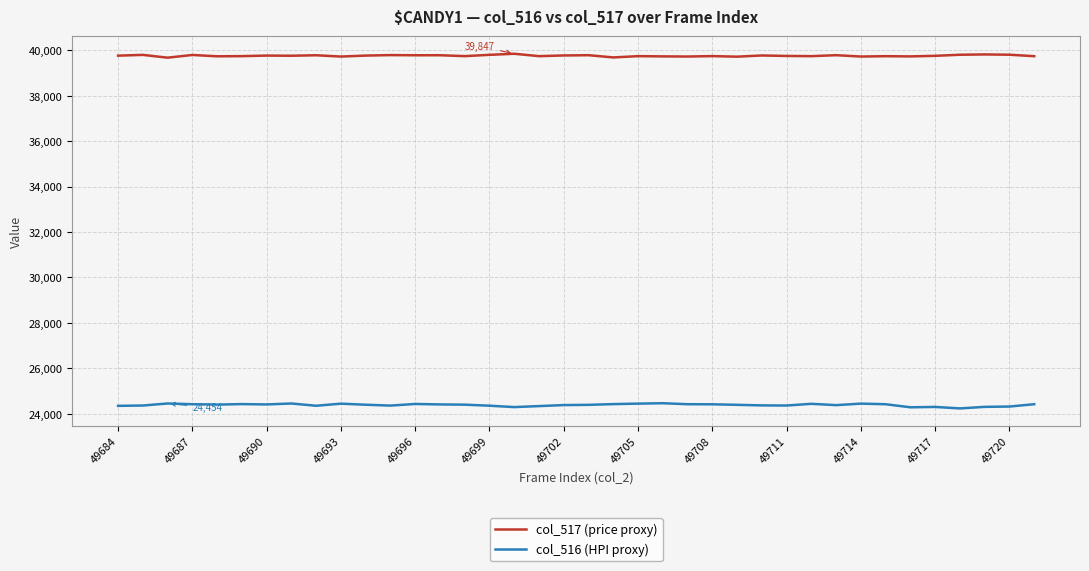

What is the minimum value shown in the chart?

24237